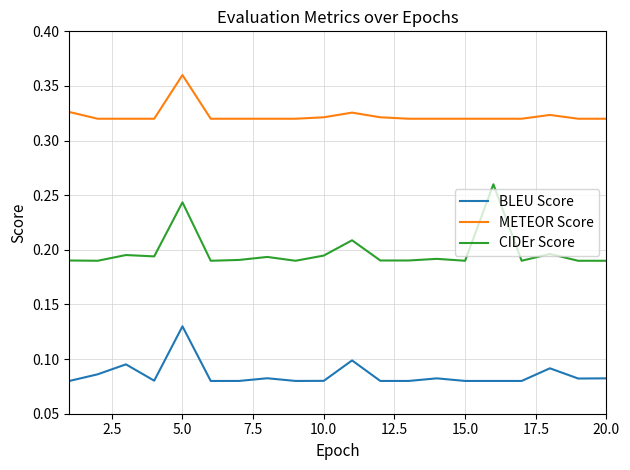

True or false: METEOR Score and BLEU Score cross at least once.

False